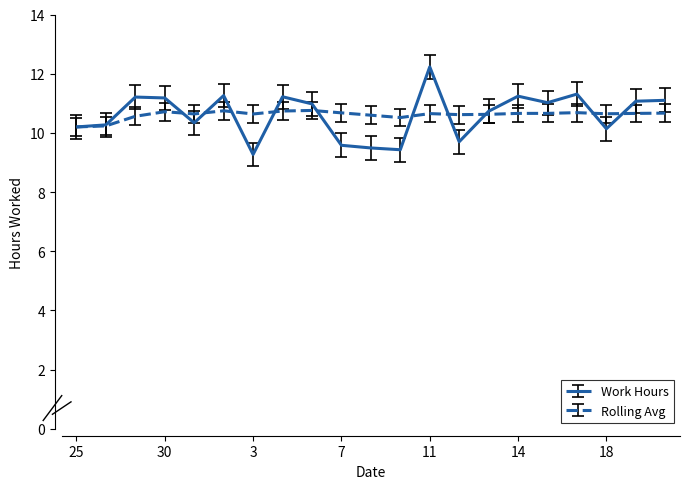

Is this an area chart (filled region under the line)?

No